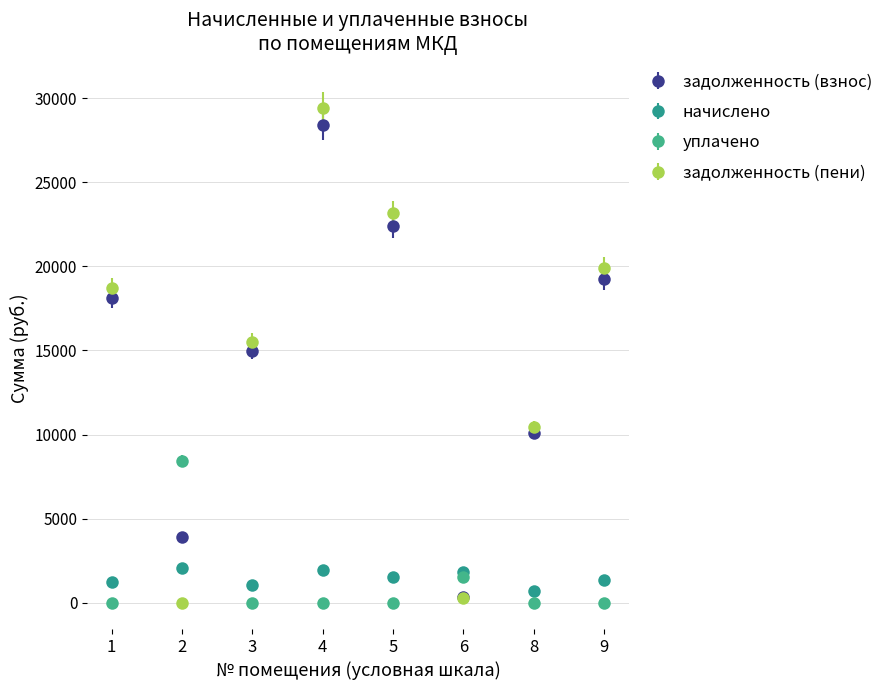

At which category is the sum across all series the highest?

4